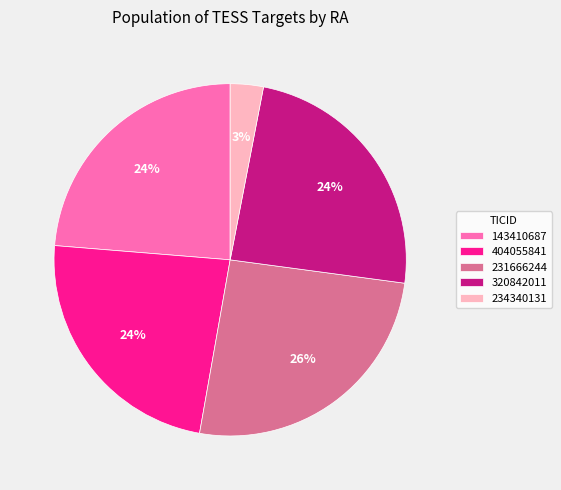

What is the largest slice in the pie chart?

231666244